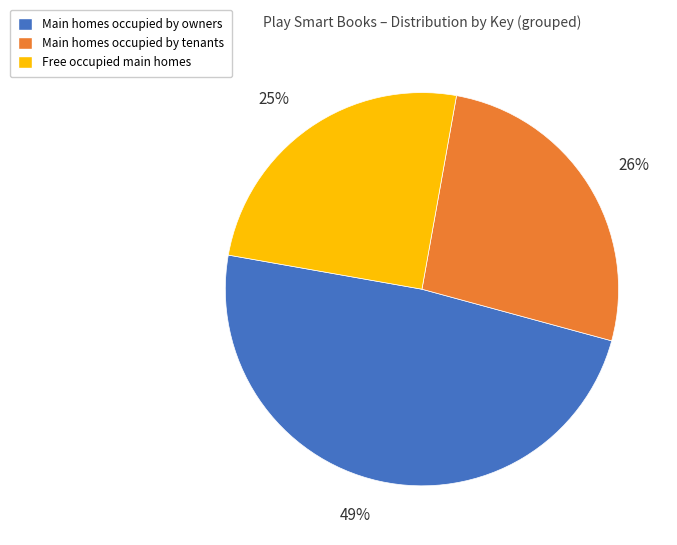

Is there any slice that represents more than half of the pie?

No